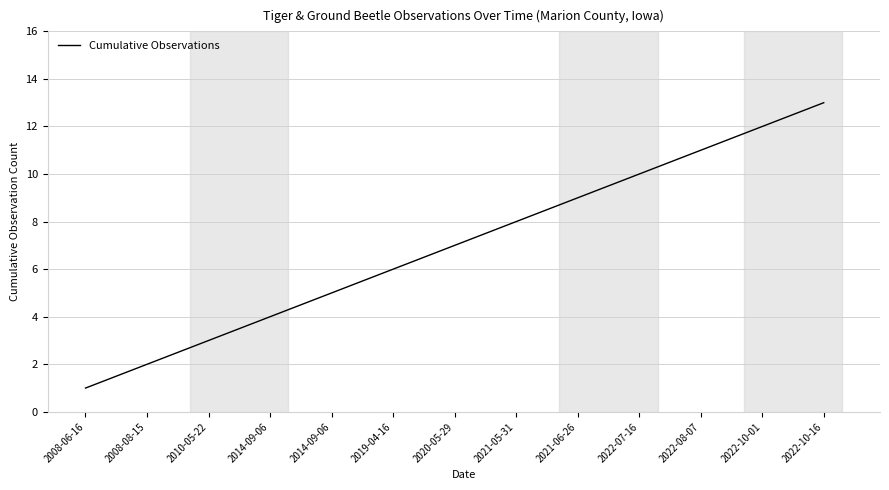

Does the chart have visible grid lines?

Yes